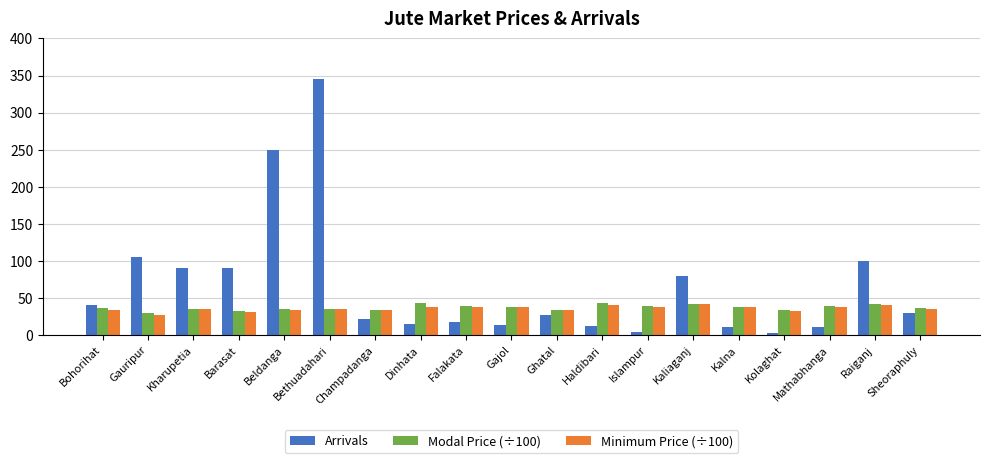

What is the total value across all series at Kolaghat?

68.2